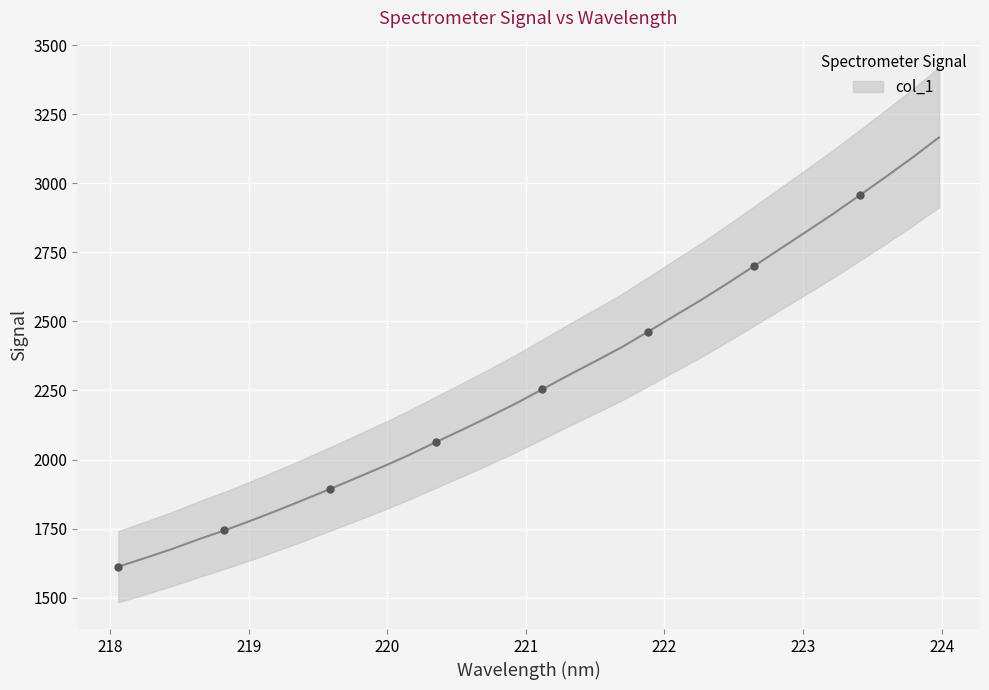

What is the ratio of the value at 220.5444 to the value at 219.0156?

1.2